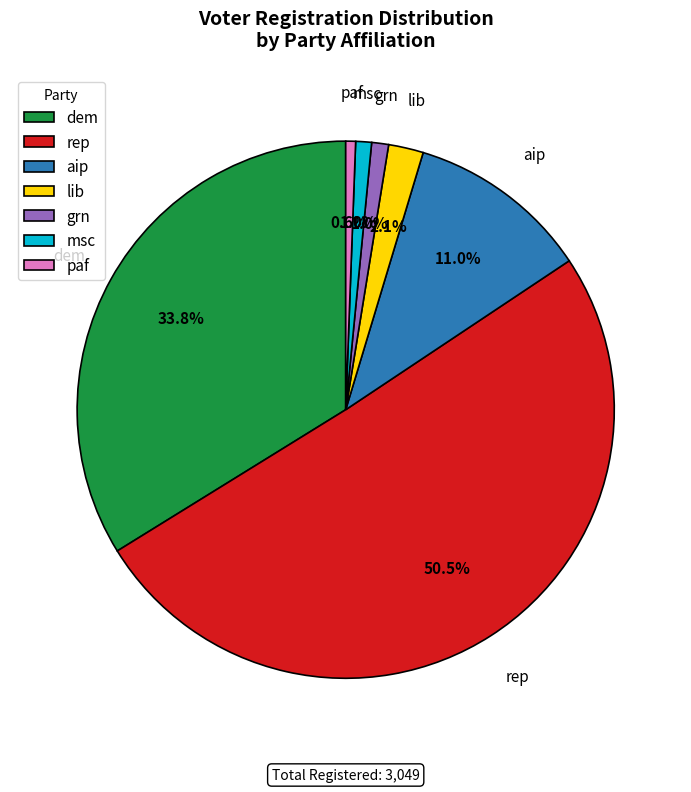

True or false: aip accounts for 11% of the total.

True